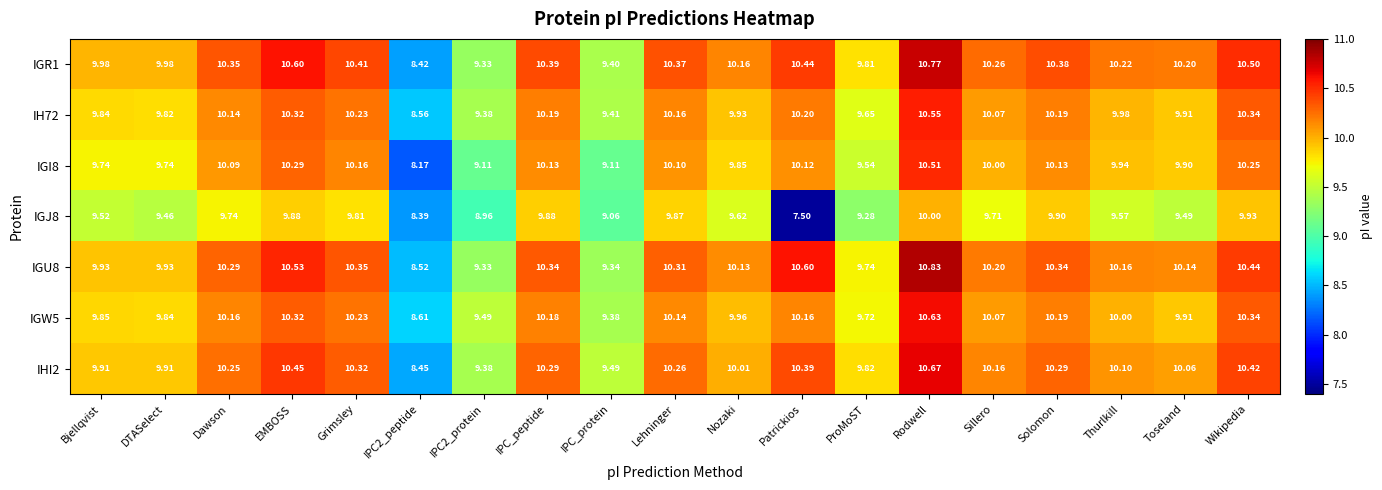

Where does the IGI8 series first go above 10?

Dawson